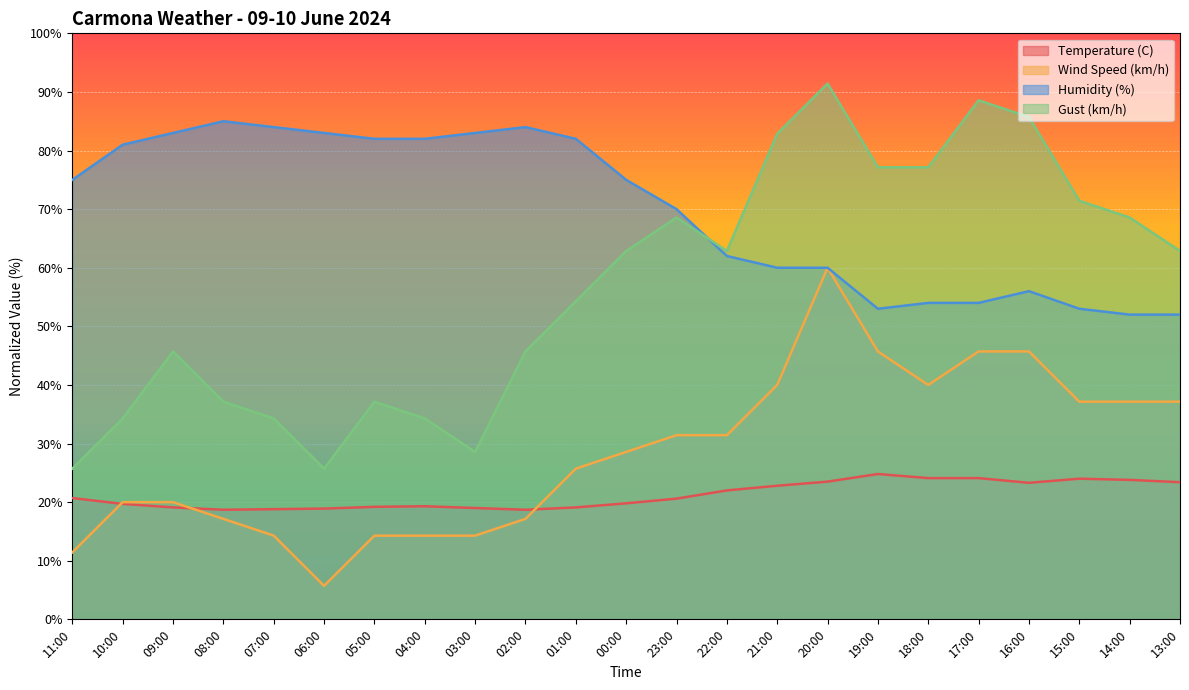

Which series has the widest spread of values?

Gust (km/h)